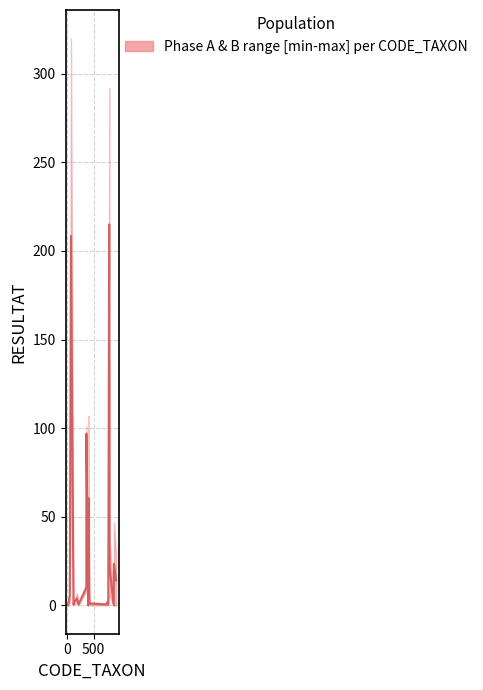

True or false: the data has more than 0 interior local peaks.

True